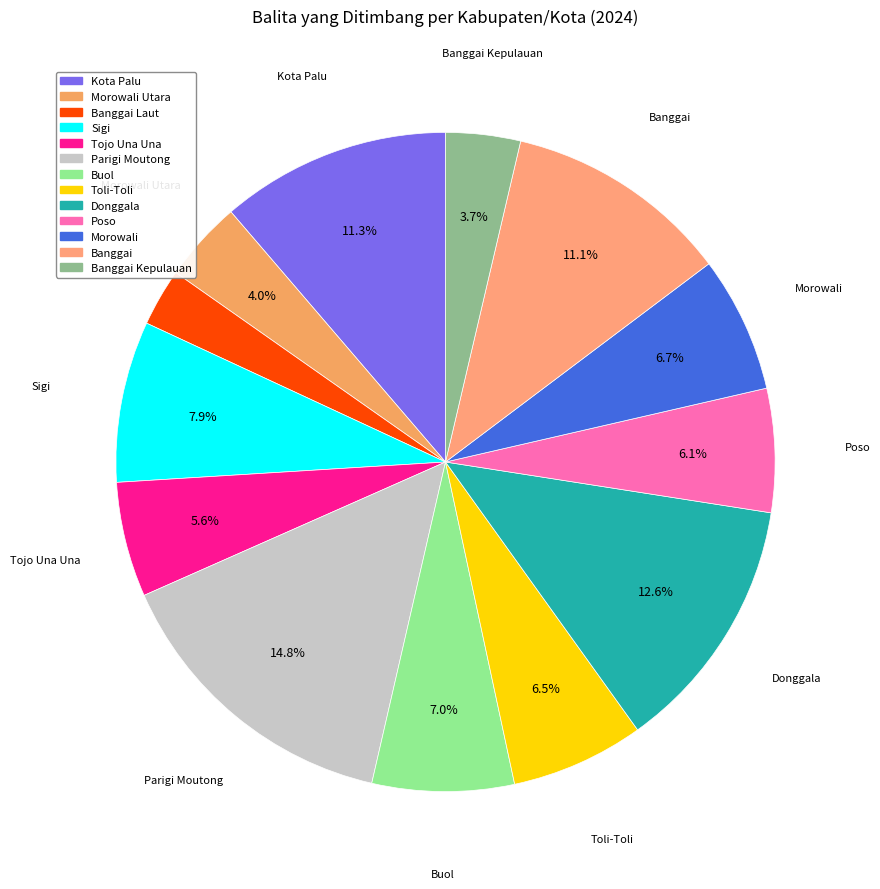

Which slice is the largest?

Parigi Moutong